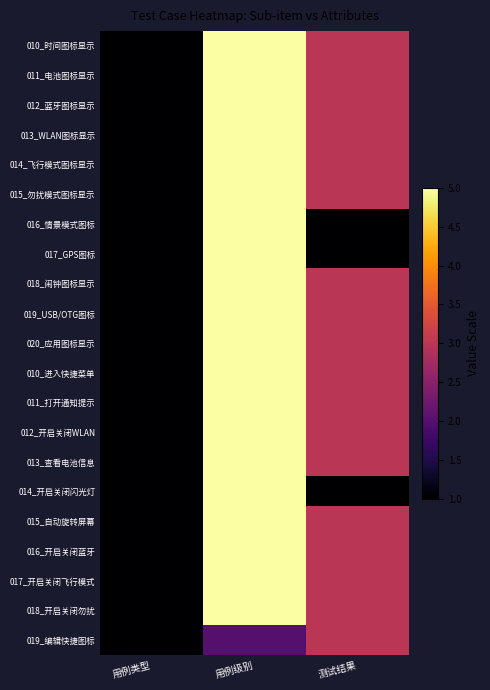

Reading left to right, transcribe all the data shown in this chart.

010_时间图标显示: 用例类型=0.0	用例级别=1.0	测试结果=0.5
011_电池图标显示: 用例类型=0.0	用例级别=1.0	测试结果=0.5
012_蓝牙图标显示: 用例类型=0.0	用例级别=1.0	测试结果=0.5
013_WLAN图标显示: 用例类型=0.0	用例级别=1.0	测试结果=0.5
014_飞行模式图标显示: 用例类型=0.0	用例级别=1.0	测试结果=0.5
015_勿扰模式图标显示: 用例类型=0.0	用例级别=1.0	测试结果=0.5
016_情景模式图标: 用例类型=0.0	用例级别=1.0	测试结果=0.0
017_GPS图标: 用例类型=0.0	用例级别=1.0	测试结果=0.0
018_闹钟图标显示: 用例类型=0.0	用例级别=1.0	测试结果=0.5
019_USB/OTG图标: 用例类型=0.0	用例级别=1.0	测试结果=0.5
020_应用图标显示: 用例类型=0.0	用例级别=1.0	测试结果=0.5
010_进入快捷菜单: 用例类型=0.0	用例级别=1.0	测试结果=0.5
011_打开通知提示: 用例类型=0.0	用例级别=1.0	测试结果=0.5
012_开启关闭WLAN: 用例类型=0.0	用例级别=1.0	测试结果=0.5
013_查看电池信息: 用例类型=0.0	用例级别=1.0	测试结果=0.5
014_开启关闭闪光灯: 用例类型=0.0	用例级别=1.0	测试结果=0.0
015_自动旋转屏幕: 用例类型=0.0	用例级别=1.0	测试结果=0.5
016_开启关闭蓝牙: 用例类型=0.0	用例级别=1.0	测试结果=0.5
017_开启关闭飞行模式: 用例类型=0.0	用例级别=1.0	测试结果=0.5
018_开启关闭勿扰: 用例类型=0.0	用例级别=1.0	测试结果=0.5
019_编辑快捷图标: 用例类型=0.0	用例级别=0.2	测试结果=0.5